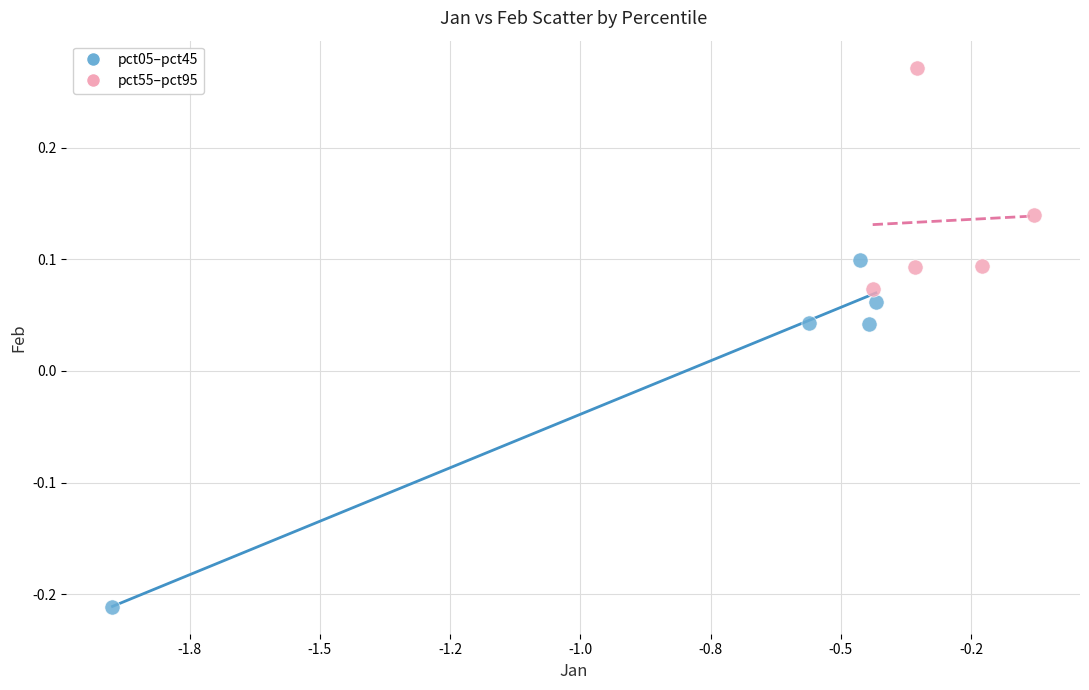

Which series reaches the minimum Y coordinate?

pct05–pct45